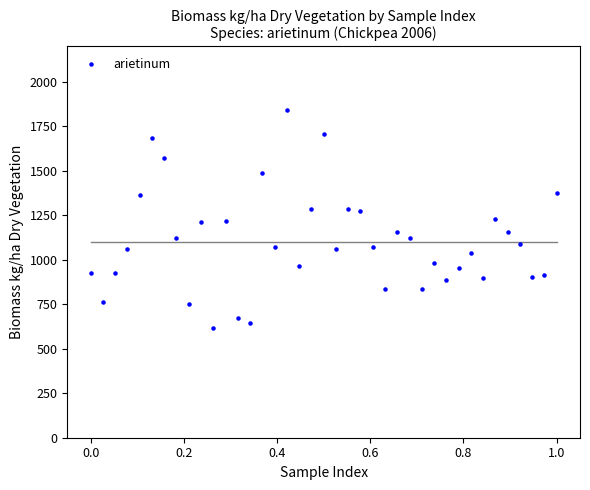

What is the range of X values (max minus min)?

1.0